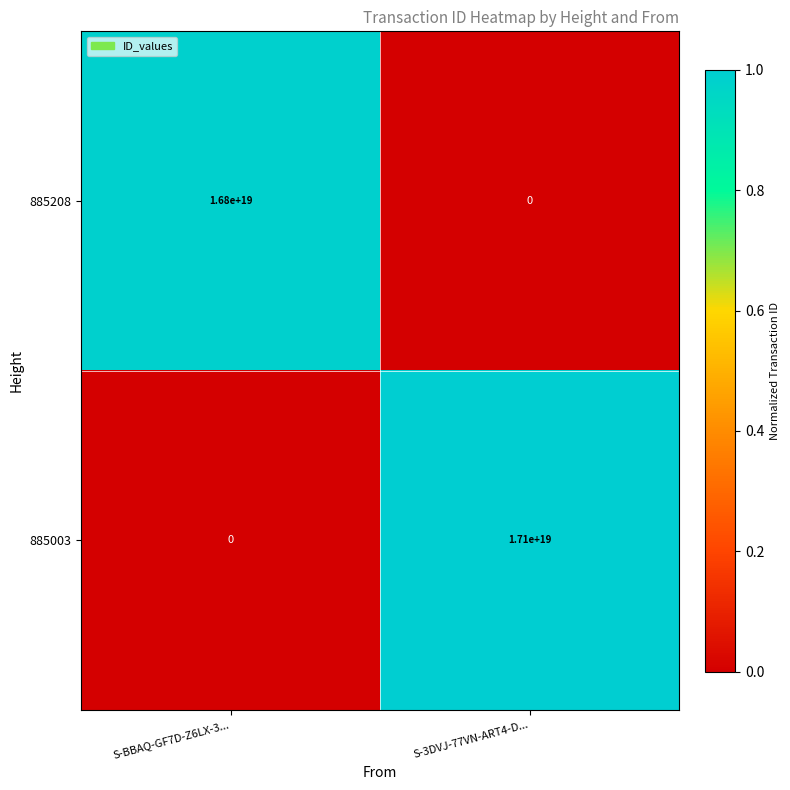

Count the number of data series in this chart.

2